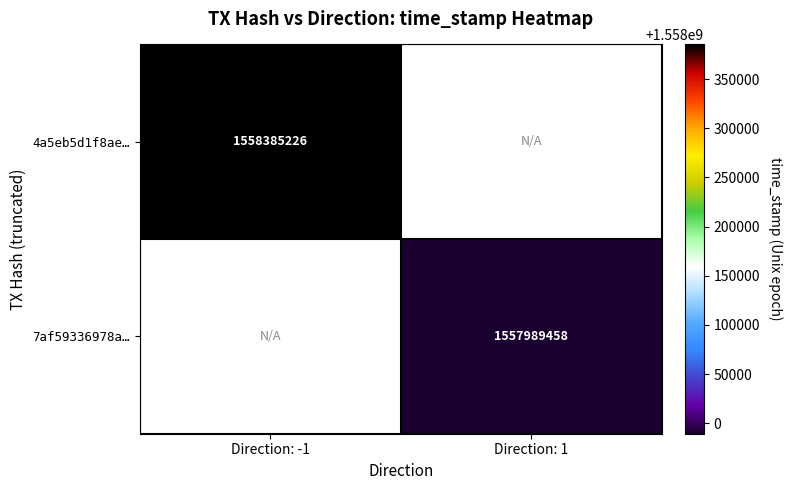

Is the value of 7af59336978a… at Direction: 1 greater than the value of 4a5eb5d1f8ae… at Direction: -1?

No